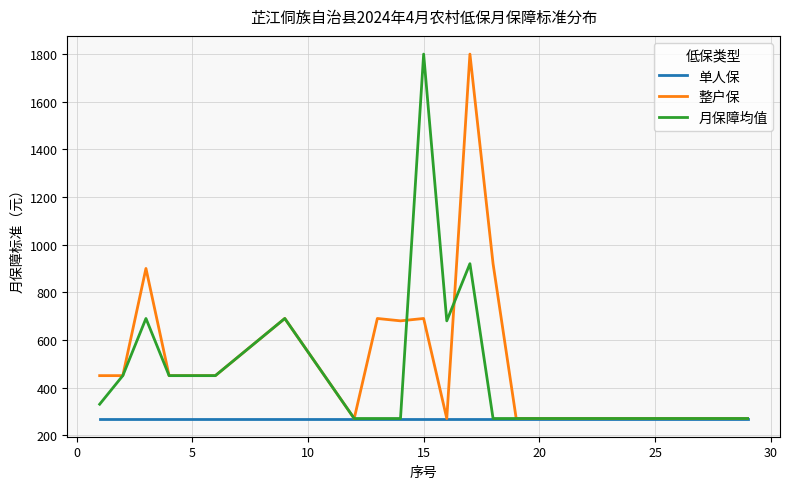

What is the highest value of the 整户保 series?

1800